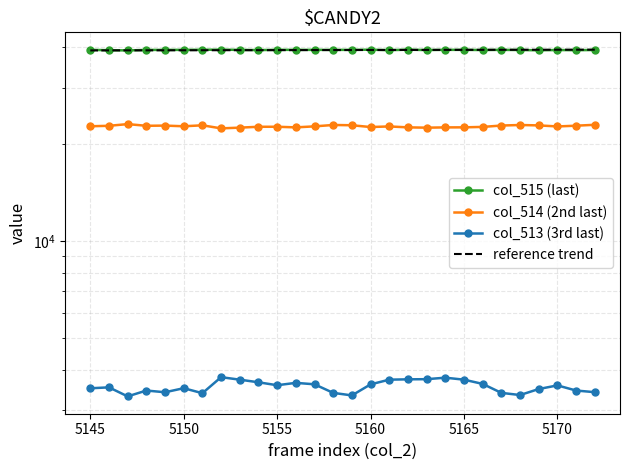

Is it true that col_513 (3rd last) equals 4978.1 at 22?

False